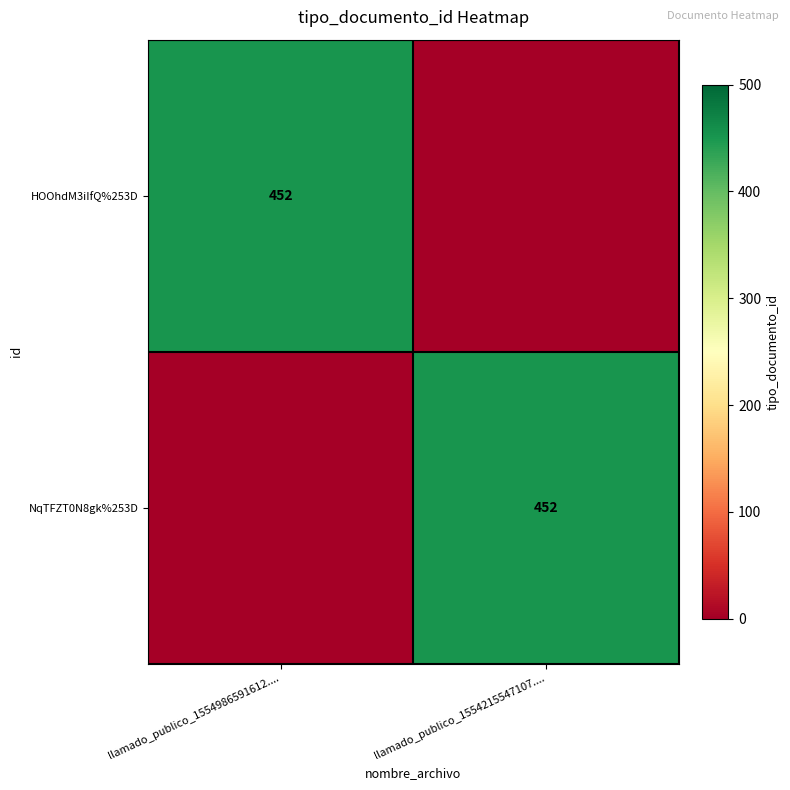

True or false: NqTFZT0N8gk%253D has a value of 676 at llamado_publico_1554215547107.....

False